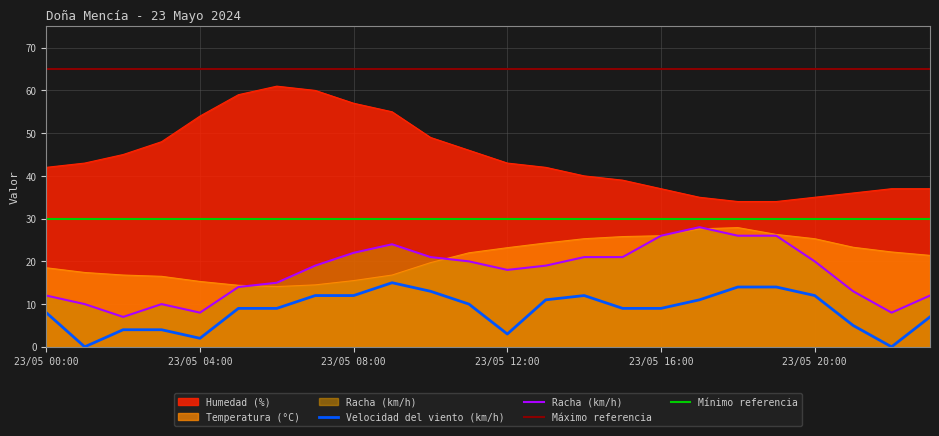

Reading left to right, list all the values displayed in this chart.

Temperatura (°C): 18.5	17.4	16.8	16.5	15.3	14.4	14.1	14.5	15.5	16.8	19.7	22.0	23.2	24.3	25.3	25.8	26.0	27.6	27.9	26.3	25.3	23.3	22.2	21.4
Humedad (%): 42.0	43.0	45.0	48.0	54.0	59.0	61.0	60.0	57.0	55.0	49.0	46.0	43.0	42.0	40.0	39.0	37.0	35.0	34.0	34.0	35.0	36.0	37.0	37.0
Velocidad del viento (km/h): 8.0	0.0	4.0	4.0	2.0	9.0	9.0	12.0	12.0	15.0	13.0	10.0	3.0	11.0	12.0	9.0	9.0	11.0	14.0	14.0	12.0	5.0	0.0	7.0
Racha (km/h): 12.0	10.0	7.0	10.0	8.0	14.0	15.0	19.0	22.0	24.0	21.0	20.0	18.0	19.0	21.0	21.0	26.0	28.0	26.0	26.0	20.0	13.0	8.0	12.0